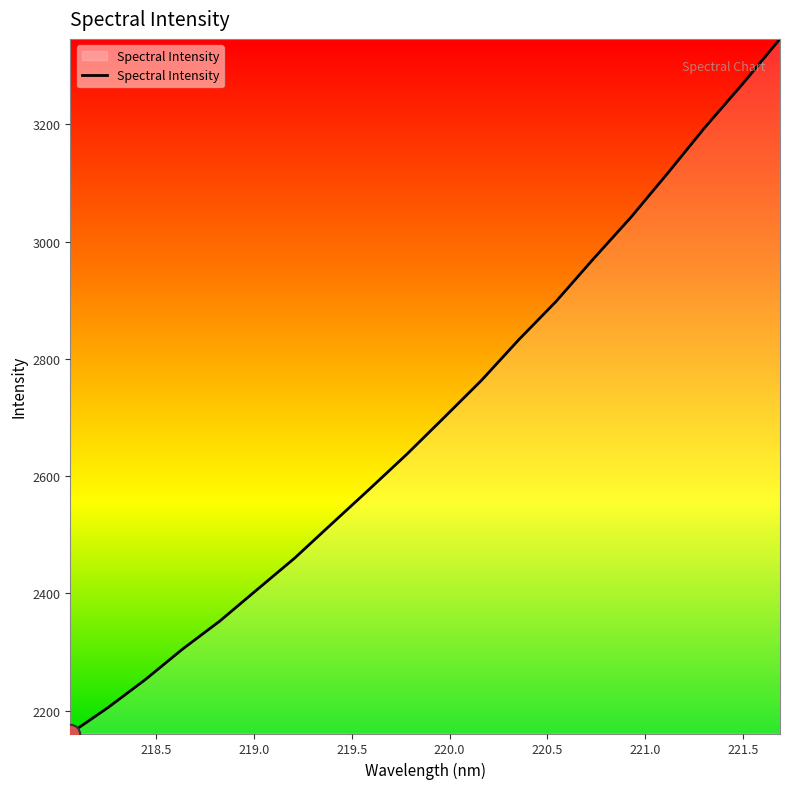

What is the minimum value shown in the chart?

2161.2